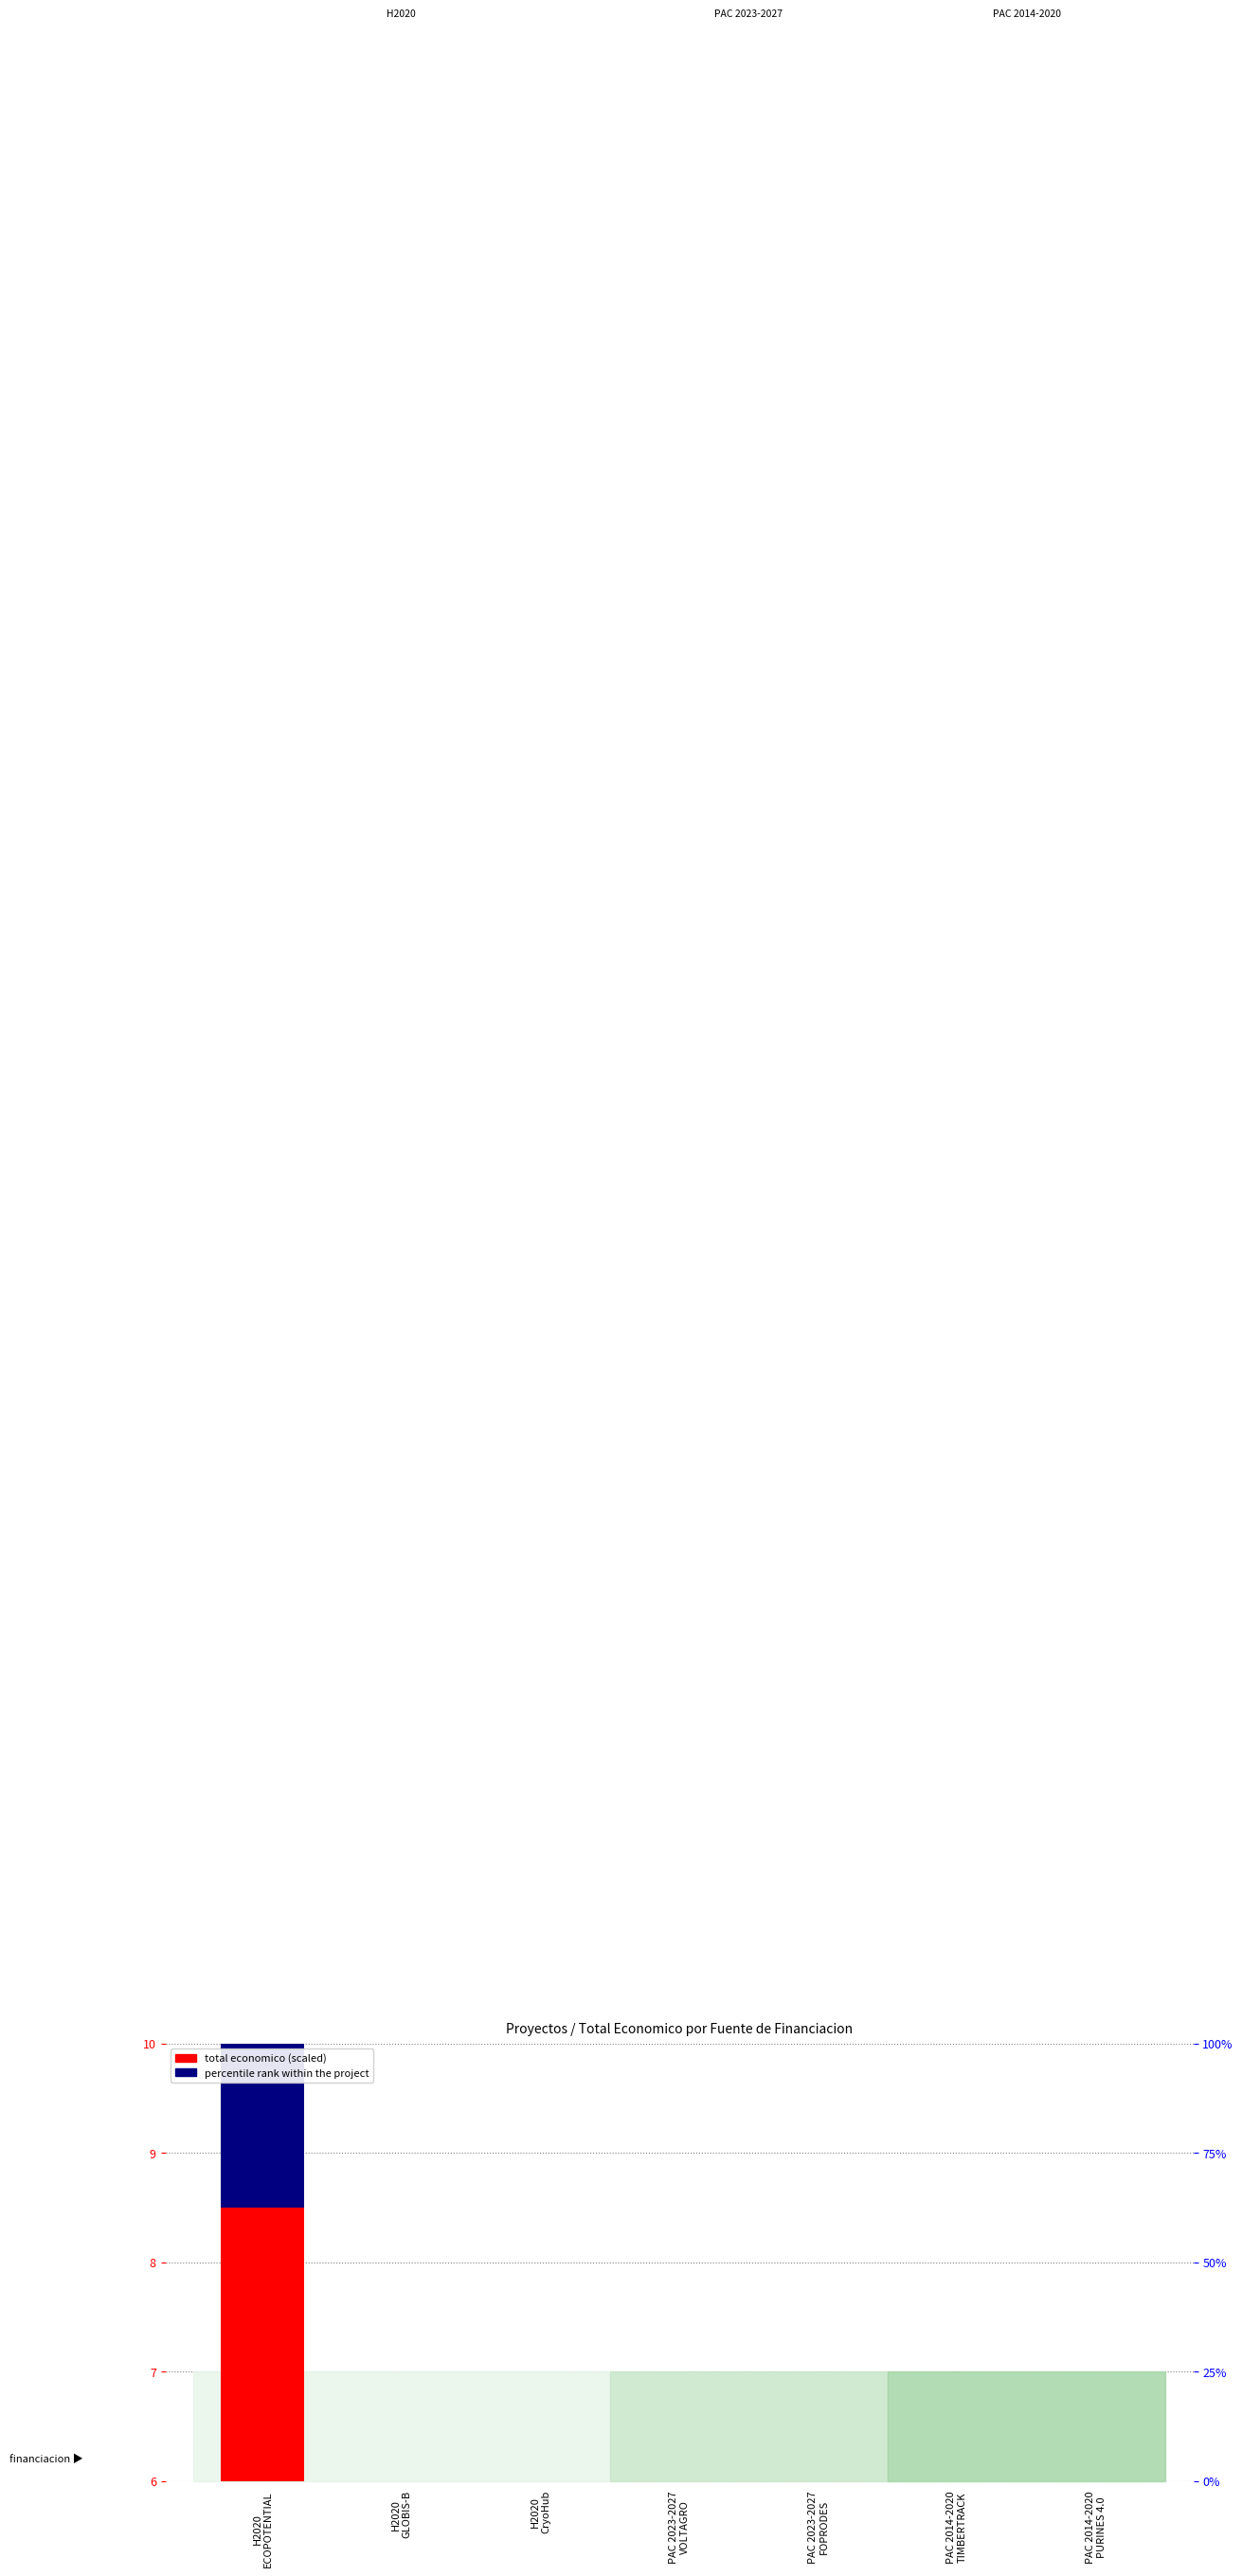

What is the label of the 1st bar from the left?

H2020
ECOPOTENTIAL